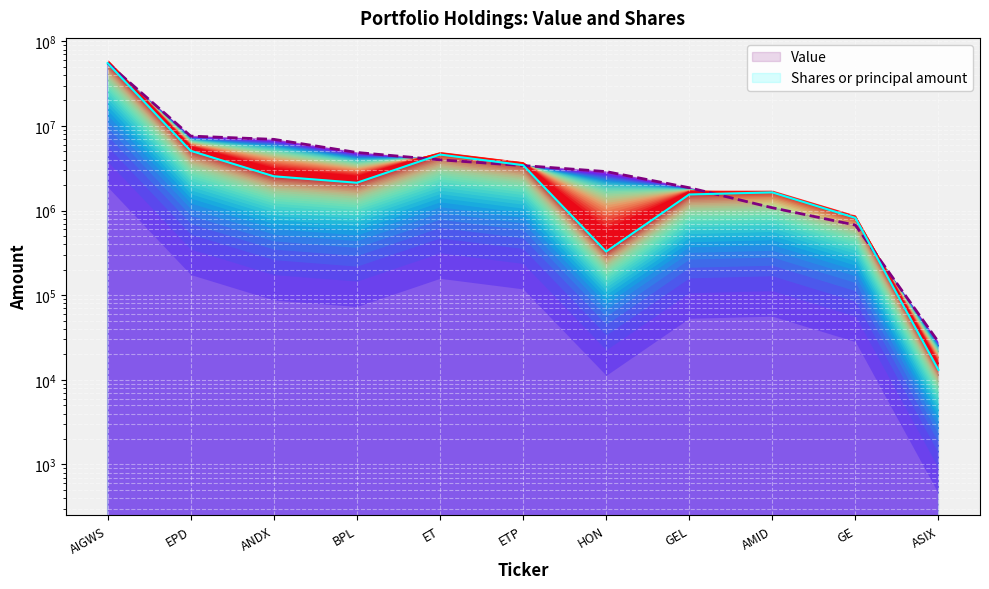

Where does the Value series first go above 3406000?

AIGWS